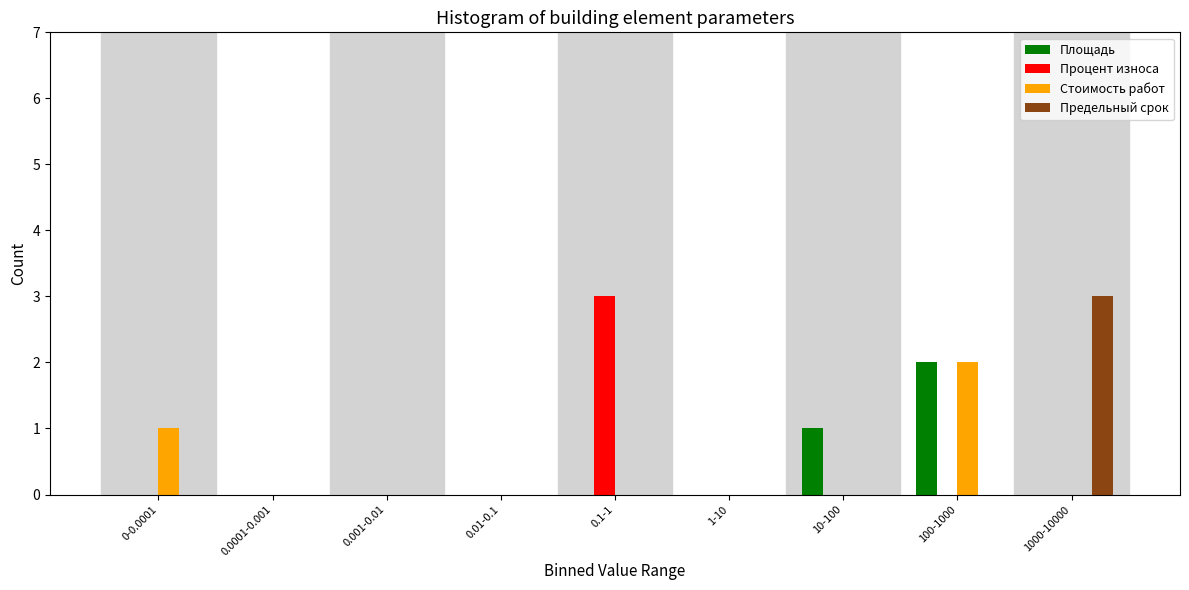

The value of Процент износа at 0.1-1 is 1. True or false?

False